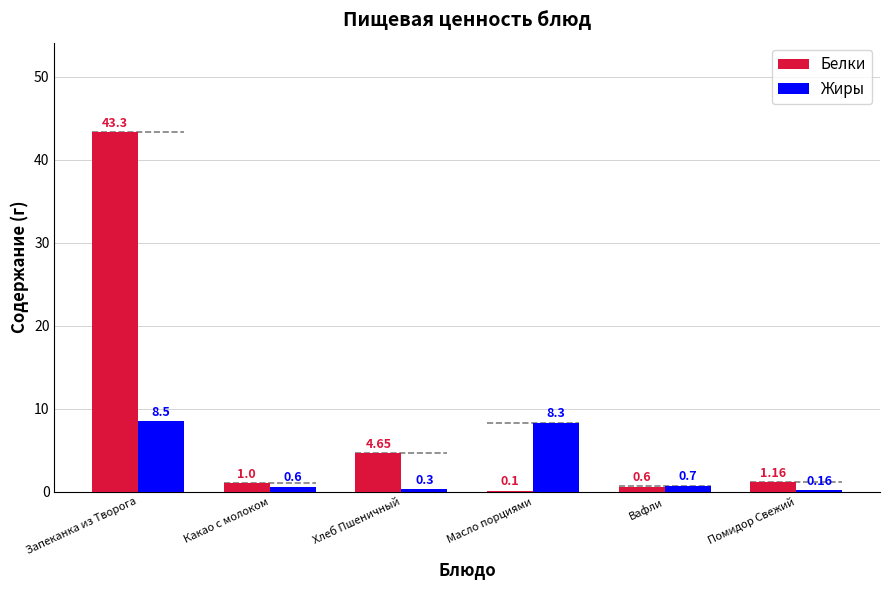

The value of Белки at Хлеб Пшеничный is 2.0. True or false?

False